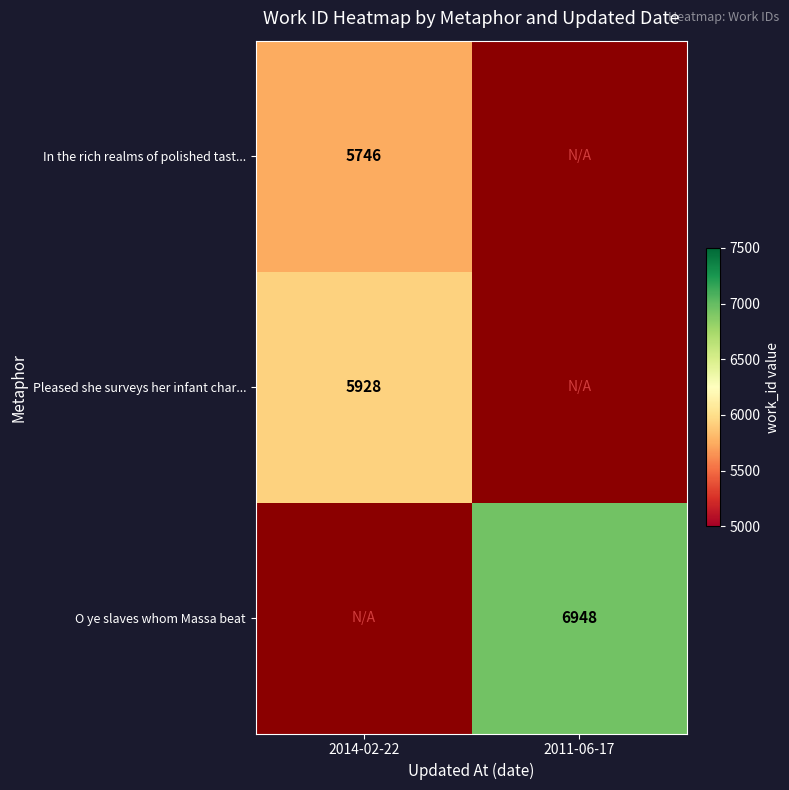

How many series are shown in this chart?

3